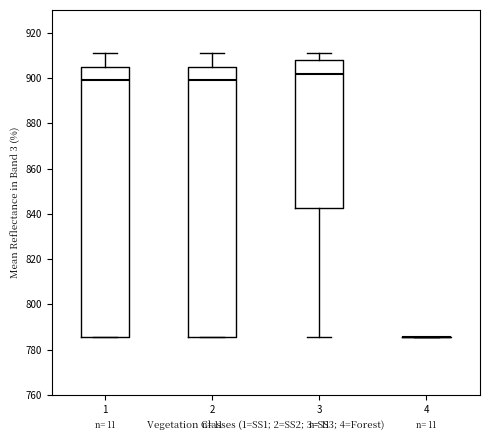

Reading left to right, read every box against the y-axis: the position of its median line, the range the box covers, and the ends of its whiskers. The values are not printed on the chart, so give them approximately, as read against the axis.

1: median 900, box 786 to 904, whiskers 786 to 912
2: median 900, box 786 to 904, whiskers 786 to 912
3: median 902, box 842 to 908, whiskers 786 to 912
4: box collapsed to a line at 786, whiskers 786 to 786